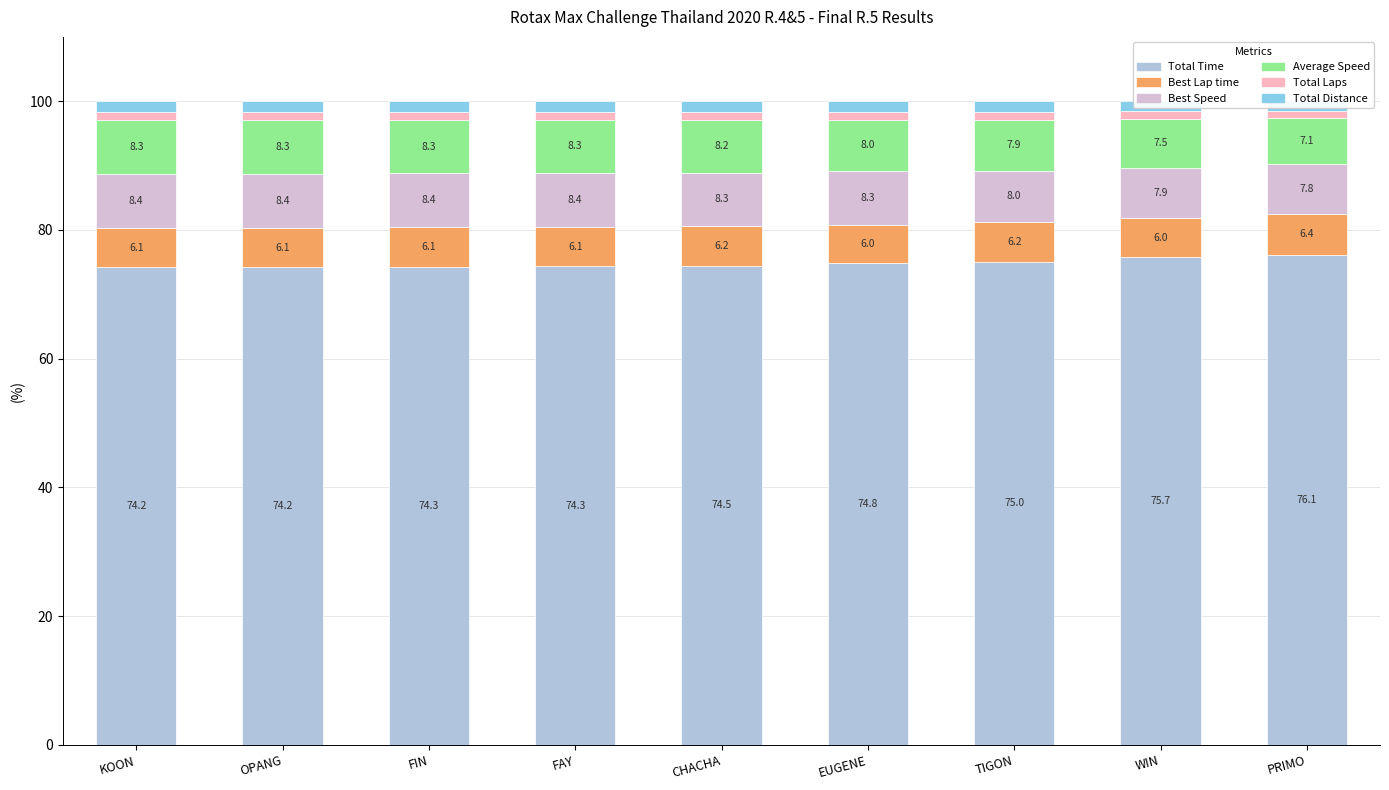

What is the label of the 4th bar from the right?

EUGENE